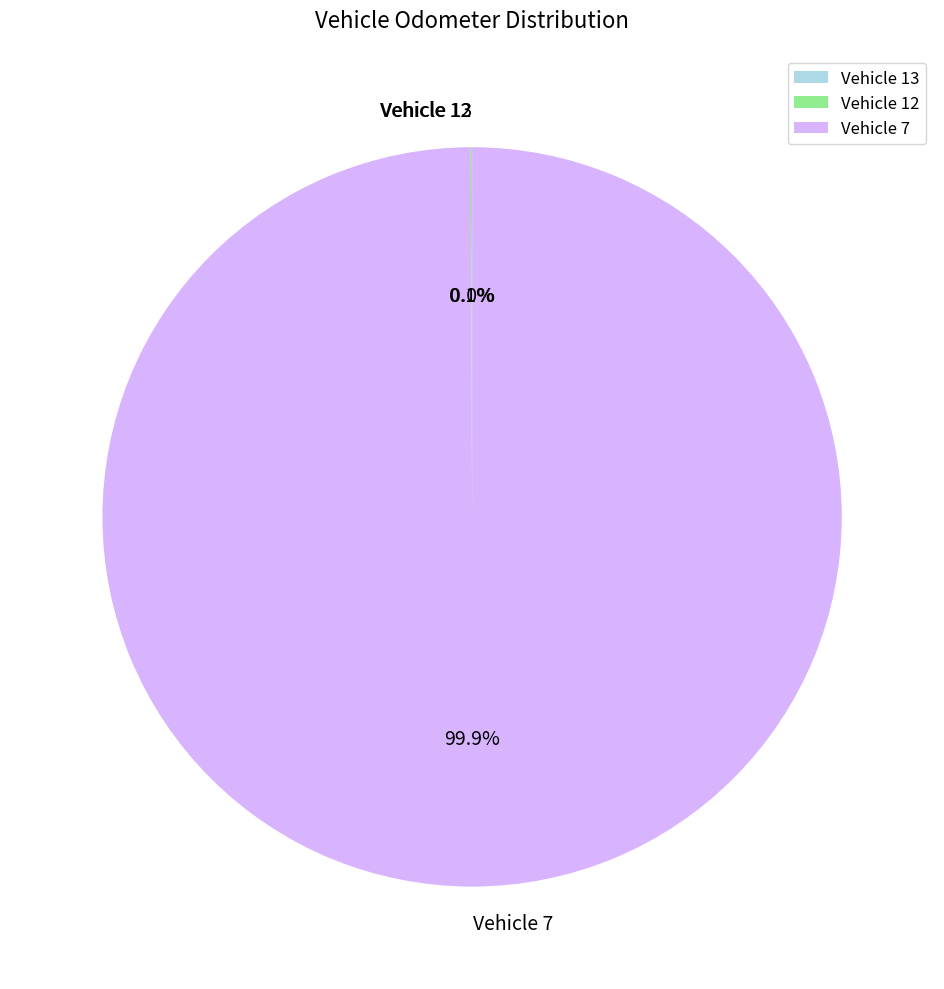

Which slice represents more than half of the pie?

Vehicle 7